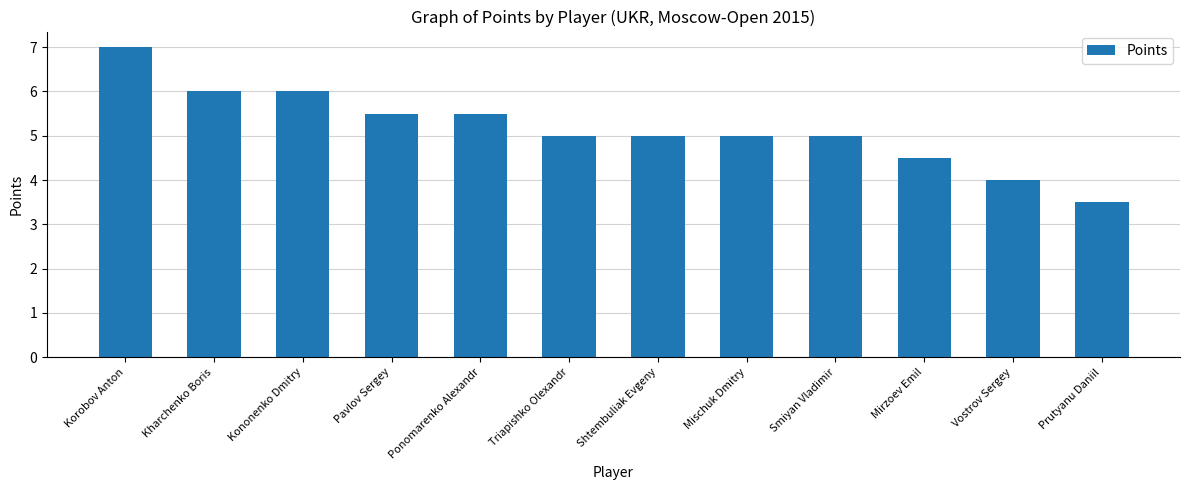

How many series are shown in this chart?

1